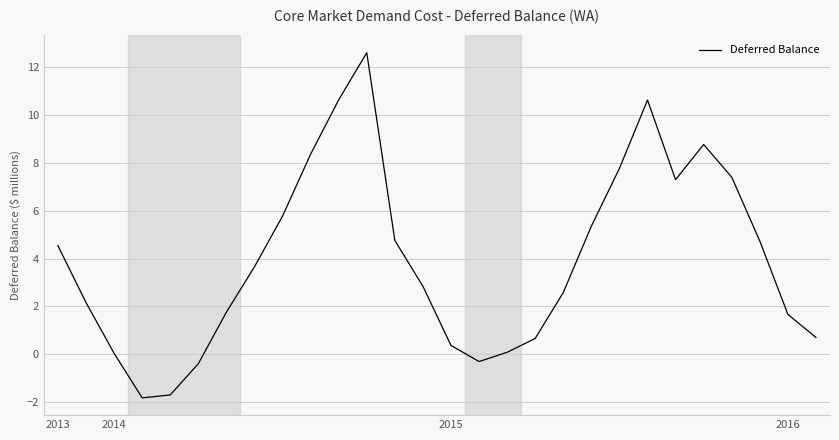

What is the greatest value displayed?

12.6